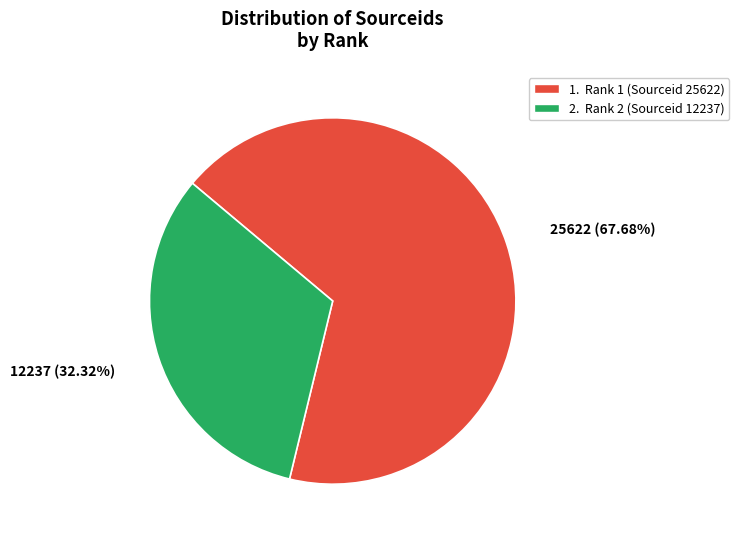

Which has a higher value, 2. Rank 2 (Sourceid 12237) or 1. Rank 1 (Sourceid 25622)?

1. Rank 1 (Sourceid 25622)